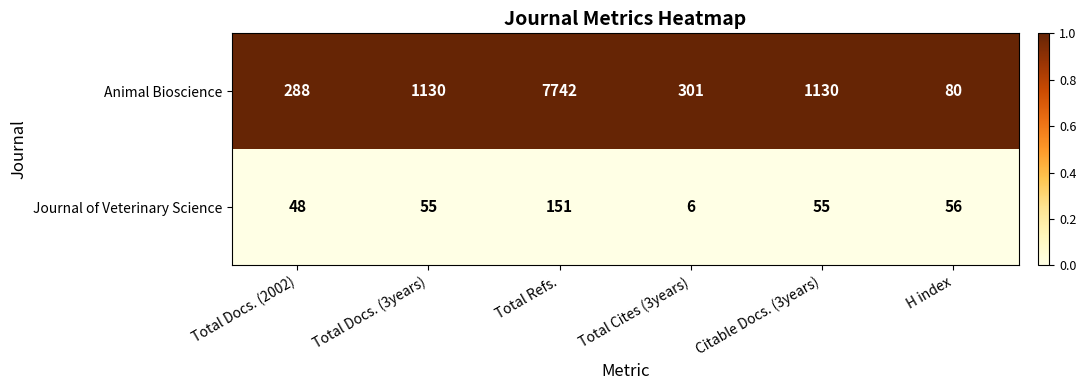

Reading left to right, list all the values displayed in this chart.

Animal Bioscience: 288	1130	7742	301	1130	80
Journal of Veterinary Science: 48	55	151	6	55	56